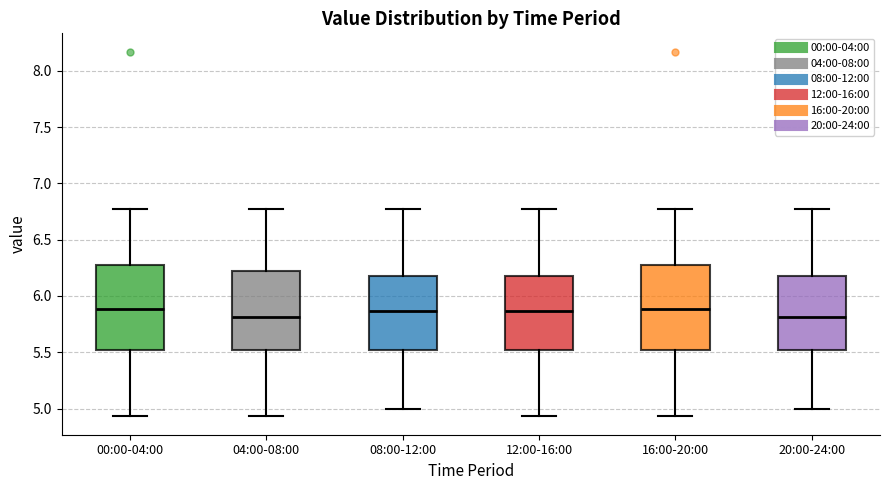

Reading left to right, transcribe this box plot: for each box, give where its median line is, the range the box spans, and where its two whiskers end, as read against the y-axis. The values are not printed on the chart, so give them approximately, as read against the axis.

00:00-04:00: median 5.90, box 5.50 to 6.30, whiskers 4.95 to 6.75
04:00-08:00: median 5.80, box 5.50 to 6.20, whiskers 4.95 to 6.75
08:00-12:00: median 5.85, box 5.50 to 6.20, whiskers 5.00 to 6.75
12:00-16:00: median 5.85, box 5.50 to 6.20, whiskers 4.95 to 6.75
16:00-20:00: median 5.90, box 5.50 to 6.30, whiskers 4.95 to 6.75
20:00-24:00: median 5.80, box 5.50 to 6.20, whiskers 5.00 to 6.75